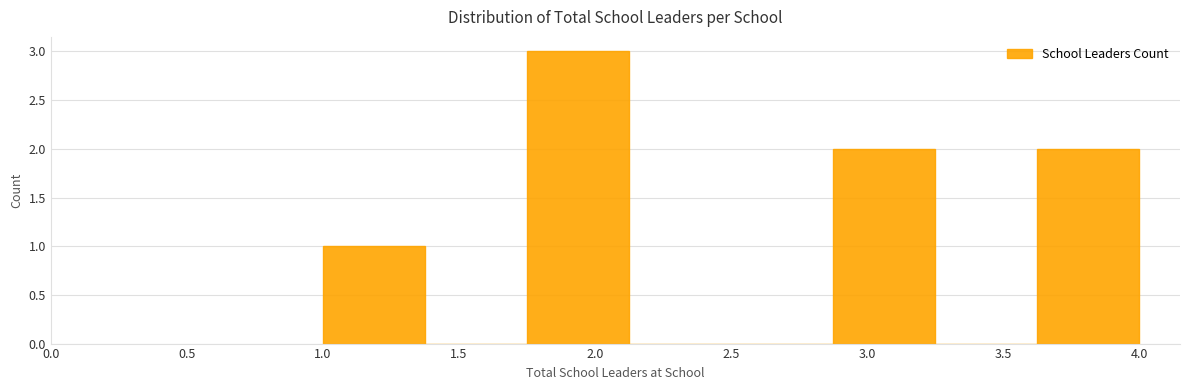

Reading left to right, transcribe this chart: for each bar, give the range it covers on the x-axis and its height. Neither the bar edges nor the heights are printed on the chart, so give them approximately, as read against the axes.

1.000 to 1.375: 1
1.375 to 1.750: 0
1.750 to 2.125: 3
2.125 to 2.500: 0
2.500 to 2.875: 0
2.875 to 3.250: 2
3.250 to 3.625: 0
3.625 to 4.000: 2